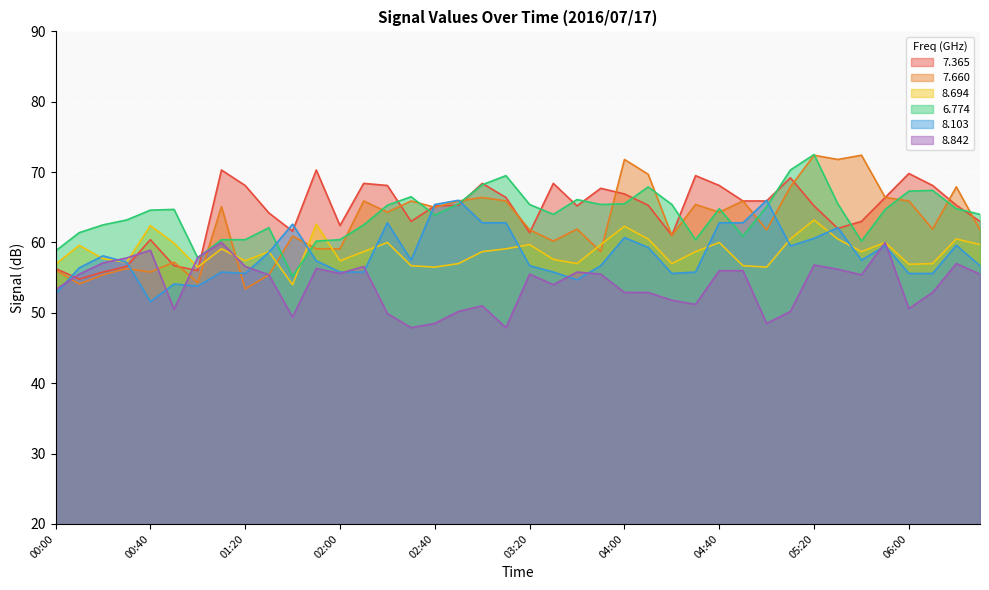

Reading left to right, transcribe all the data shown in this chart.

  7.365: 56.3	54.8	55.8	56.6	60.4	56.7	56.0	70.3	68.1	64.2	61.6	70.3	62.4	68.4	68.1	63.0	65.2	65.3	68.4	66.4	61.4	68.4	65.2	67.7	66.9	65.3	61.0	69.5	68.1	65.9	65.9	69.2	65.2	62.0	63.0	66.4	69.8	68.1	65.3	63.0
  7.660: 56.1	54.1	55.4	56.3	55.8	57.2	54.3	65.1	53.4	55.4	60.9	59.1	59.1	65.9	64.3	65.9	65.0	65.9	66.4	65.9	61.8	60.2	61.9	58.7	71.8	69.7	61.0	65.4	64.3	65.9	61.8	67.9	72.4	71.8	72.4	66.4	65.9	61.9	67.9	61.8
  8.694: 56.9	59.6	57.7	57.2	62.4	59.9	56.5	59.1	57.4	58.7	54.0	62.6	57.4	58.7	60.0	56.7	56.5	57.0	58.7	59.1	59.7	57.6	57.0	59.7	62.3	60.5	57.0	58.7	60.0	56.7	56.5	60.5	63.2	60.5	58.7	60.0	56.9	57.0	60.5	59.7
  6.774: 58.8	61.4	62.5	63.2	64.6	64.7	57.8	60.4	60.4	62.1	55.2	60.2	60.4	62.5	65.3	66.5	63.9	65.5	68.2	69.5	65.4	64.0	66.1	65.4	65.5	67.9	65.4	60.4	64.8	60.9	65.1	70.3	72.5	65.5	60.2	64.7	67.3	67.4	64.8	64.0
  8.103: 52.7	56.4	58.1	57.2	51.6	54.1	53.8	55.8	55.6	58.6	62.6	57.4	55.8	55.8	62.8	57.5	65.4	66.0	62.8	62.8	56.7	55.8	54.7	56.7	60.7	59.3	55.6	55.8	62.8	62.8	66.0	59.5	60.6	62.1	57.5	59.5	55.6	55.6	59.6	56.7
  8.842: 53.3	55.5	57.1	57.8	58.9	50.5	57.9	60.0	56.6	55.4	49.4	56.3	55.6	56.6	49.9	47.9	48.5	50.2	51.0	47.9	55.5	54.0	55.8	55.5	52.9	52.9	51.8	51.2	56.0	56.0	48.5	50.2	56.8	56.2	55.4	60.0	50.6	52.9	57.0	55.5